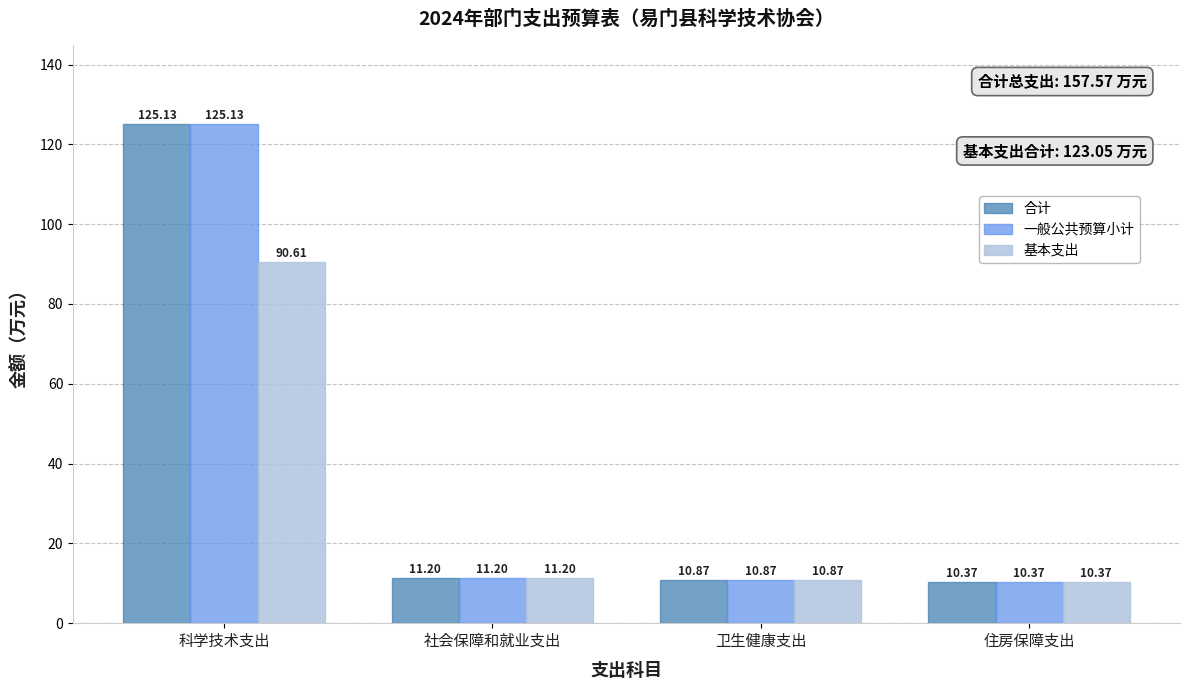

What is the difference between the maximum and minimum values in the 合计 series?

114.8